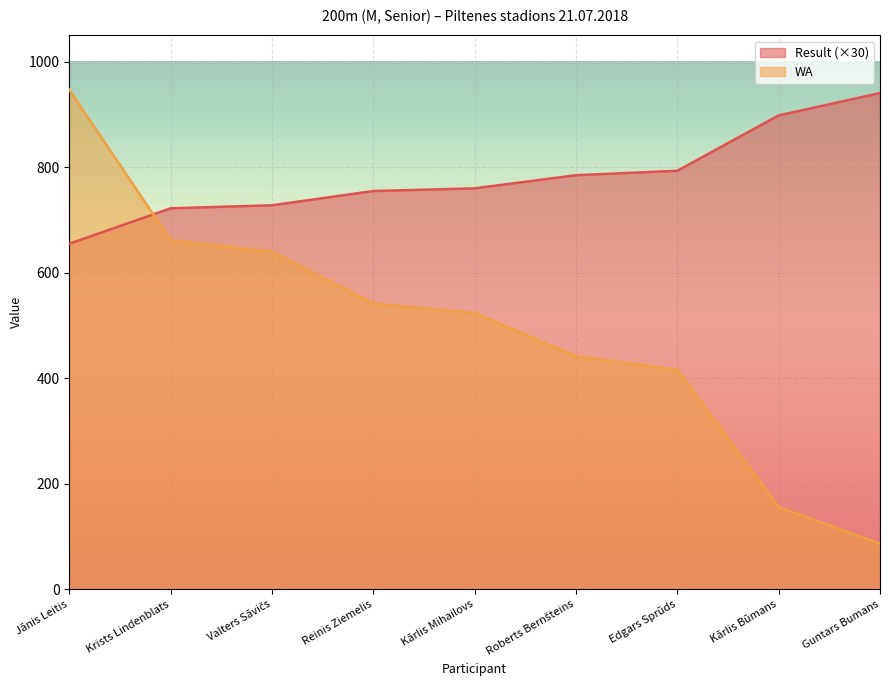

What is the minimum value for WA?

87.0